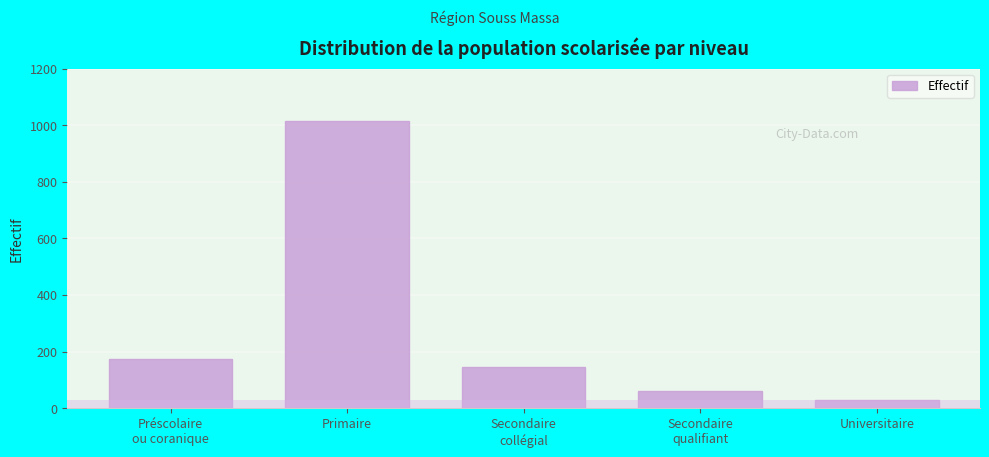

Reading left to right, list all the values displayed in this chart.

174	1016	146	61	27